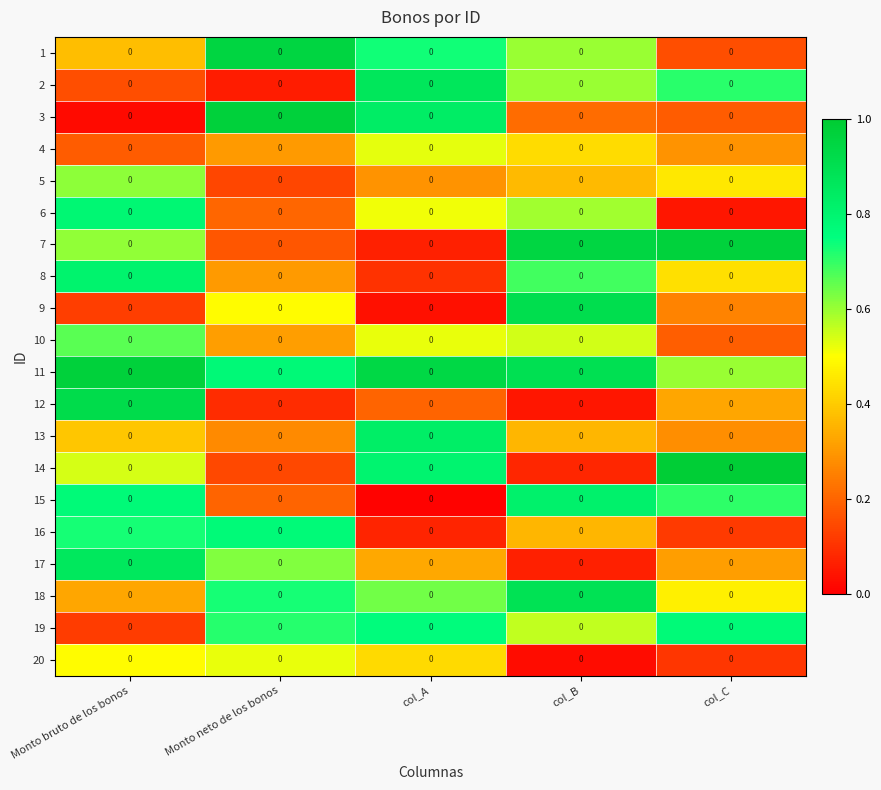

Reading right to left, transcribe all the data shown in this chart.

1: col_C=0.0	col_B=0.0	col_A=0.0	Monto neto de los bonos=0.0	Monto bruto de los bonos=0.0
2: col_C=0.0	col_B=0.0	col_A=0.0	Monto neto de los bonos=0.0	Monto bruto de los bonos=0.0
3: col_C=0.0	col_B=0.0	col_A=0.0	Monto neto de los bonos=0.0	Monto bruto de los bonos=0.0
4: col_C=0.0	col_B=0.0	col_A=0.0	Monto neto de los bonos=0.0	Monto bruto de los bonos=0.0
5: col_C=0.0	col_B=0.0	col_A=0.0	Monto neto de los bonos=0.0	Monto bruto de los bonos=0.0
6: col_C=0.0	col_B=0.0	col_A=0.0	Monto neto de los bonos=0.0	Monto bruto de los bonos=0.0
7: col_C=0.0	col_B=0.0	col_A=0.0	Monto neto de los bonos=0.0	Monto bruto de los bonos=0.0
8: col_C=0.0	col_B=0.0	col_A=0.0	Monto neto de los bonos=0.0	Monto bruto de los bonos=0.0
9: col_C=0.0	col_B=0.0	col_A=0.0	Monto neto de los bonos=0.0	Monto bruto de los bonos=0.0
10: col_C=0.0	col_B=0.0	col_A=0.0	Monto neto de los bonos=0.0	Monto bruto de los bonos=0.0
11: col_C=0.0	col_B=0.0	col_A=0.0	Monto neto de los bonos=0.0	Monto bruto de los bonos=0.0
12: col_C=0.0	col_B=0.0	col_A=0.0	Monto neto de los bonos=0.0	Monto bruto de los bonos=0.0
13: col_C=0.0	col_B=0.0	col_A=0.0	Monto neto de los bonos=0.0	Monto bruto de los bonos=0.0
14: col_C=0.0	col_B=0.0	col_A=0.0	Monto neto de los bonos=0.0	Monto bruto de los bonos=0.0
15: col_C=0.0	col_B=0.0	col_A=0.0	Monto neto de los bonos=0.0	Monto bruto de los bonos=0.0
16: col_C=0.0	col_B=0.0	col_A=0.0	Monto neto de los bonos=0.0	Monto bruto de los bonos=0.0
17: col_C=0.0	col_B=0.0	col_A=0.0	Monto neto de los bonos=0.0	Monto bruto de los bonos=0.0
18: col_C=0.0	col_B=0.0	col_A=0.0	Monto neto de los bonos=0.0	Monto bruto de los bonos=0.0
19: col_C=0.0	col_B=0.0	col_A=0.0	Monto neto de los bonos=0.0	Monto bruto de los bonos=0.0
20: col_C=0.0	col_B=0.0	col_A=0.0	Monto neto de los bonos=0.0	Monto bruto de los bonos=0.0